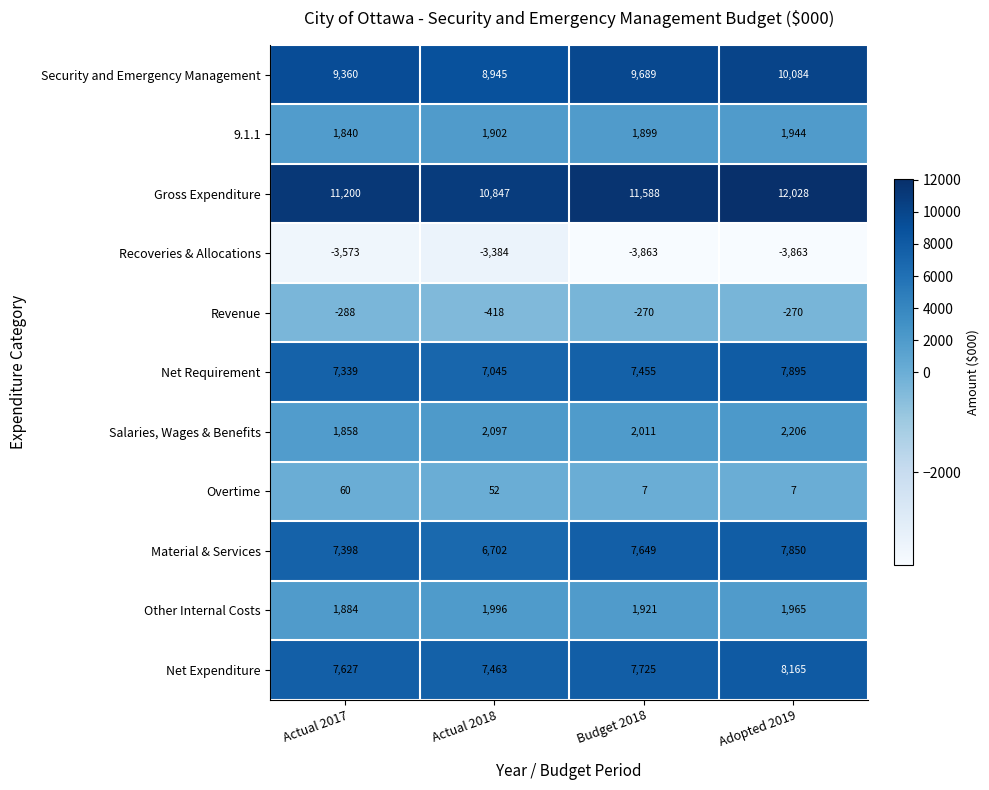

List the labels in order of Material & Services value, largest first.

Adopted 2019, Budget 2018, Actual 2017, Actual 2018